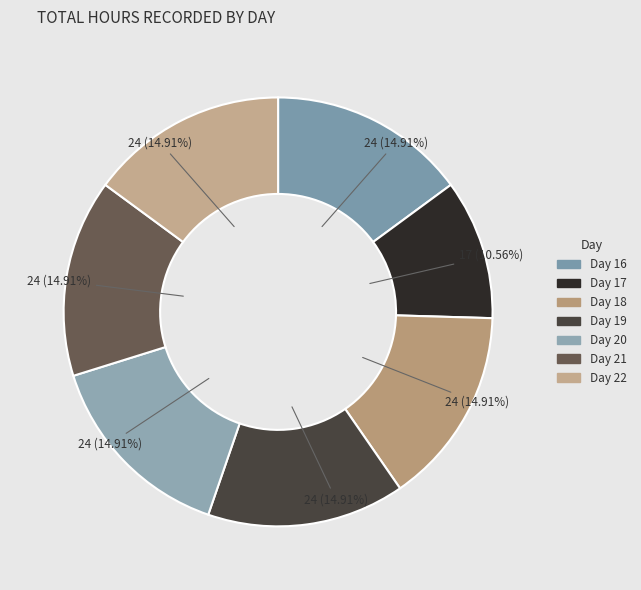

Does any single category account for the majority?

No